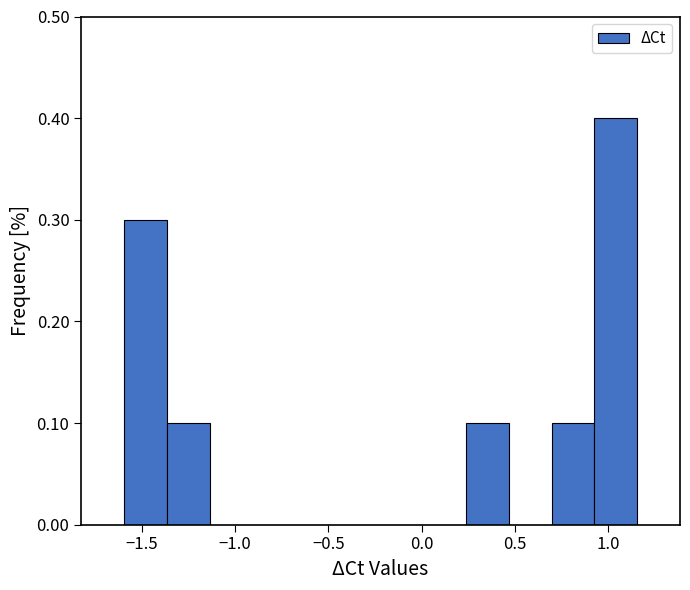

Reading left to right, transcribe this chart: for each bar, give the range it covers on the x-axis and its height. Neither the bar edges nor the heights are printed on the chart, so give them approximately, as read against the axes.

-1.60 to -1.35: 0.3
-1.35 to -1.15: 0.1
-1.15 to -0.90: 0
-0.90 to -0.70: 0
-0.70 to -0.45: 0
-0.45 to -0.20: 0
-0.20 to 0.00: 0
0.00 to 0.25: 0
0.25 to 0.45: 0.1
0.45 to 0.70: 0
0.70 to 0.95: 0.1
0.95 to 1.15: 0.4